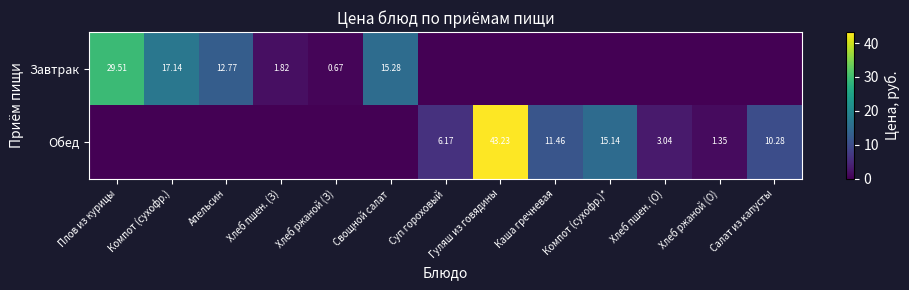

At which label does Завтрак reach its peak?

Плов из курицы